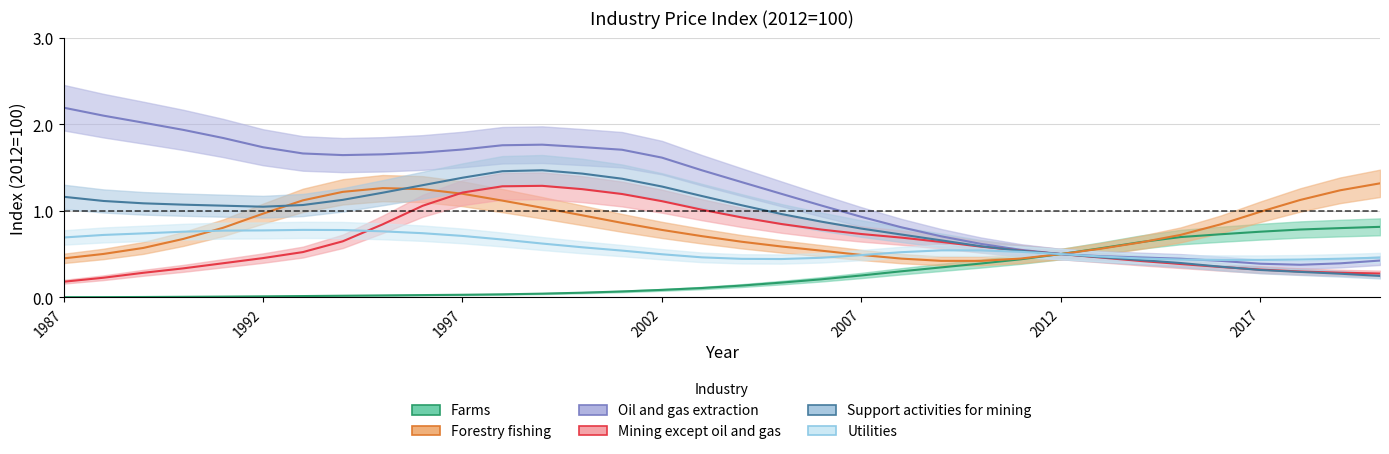

True or false: Utilities and Farms cross at least once.

False